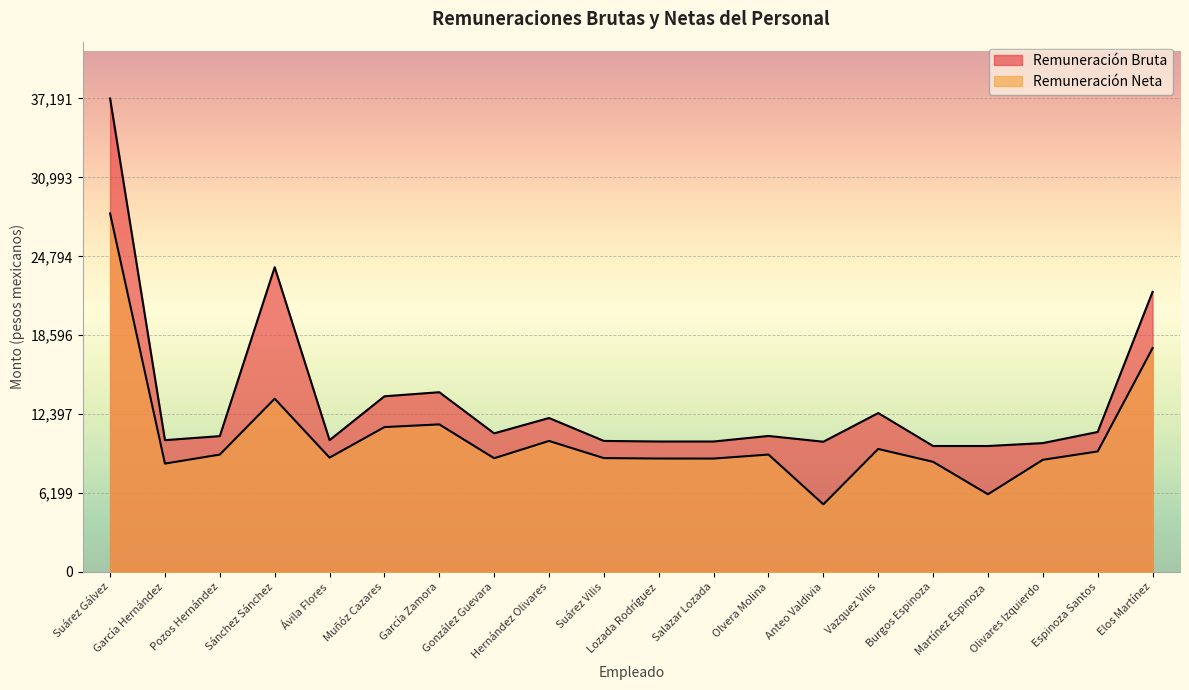

The Remuneración Neta series shows 8403.7 at Anteo Valdivia. True or false?

False